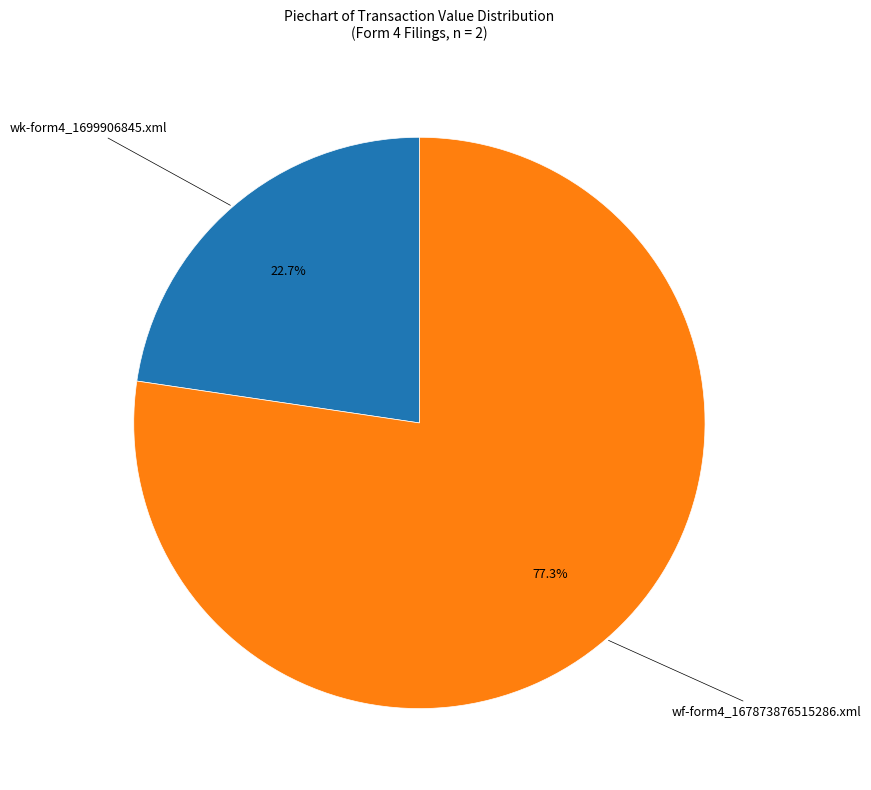

Is there a majority slice in this chart?

Yes